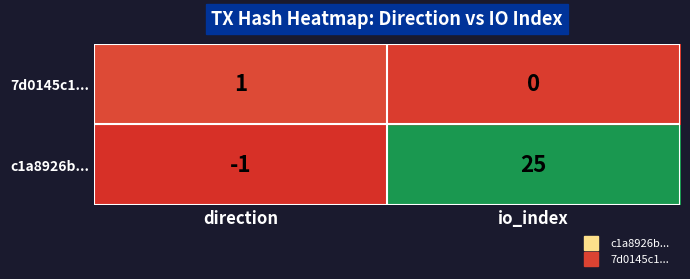

At which label is c1a8926b... closest to 12?

direction